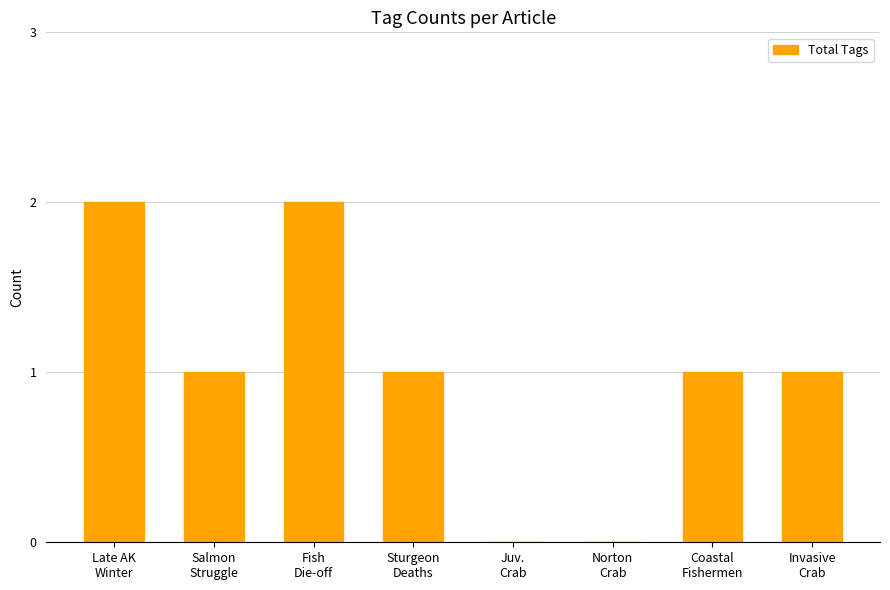

What is the sum of all values?

8